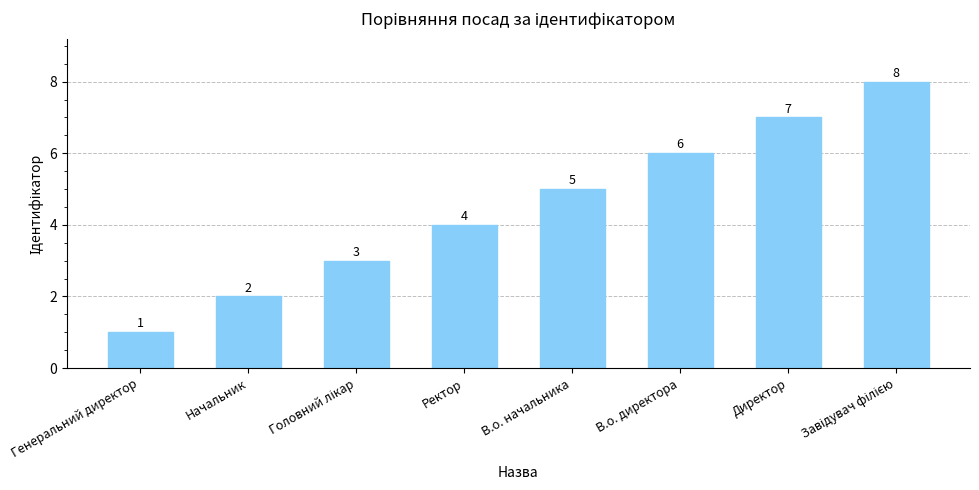

At which category does the chart reach its minimum across all series?

Генеральний директор